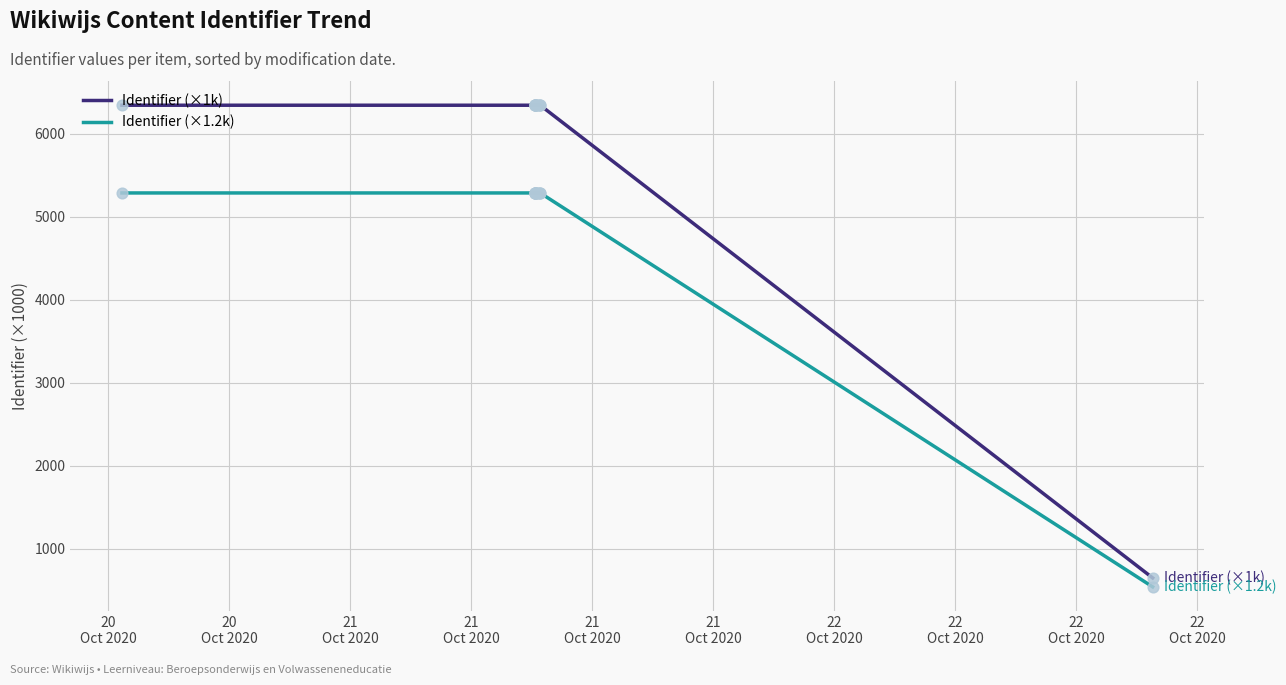

Which series has the widest spread of Y values?

Identifier (×1k)